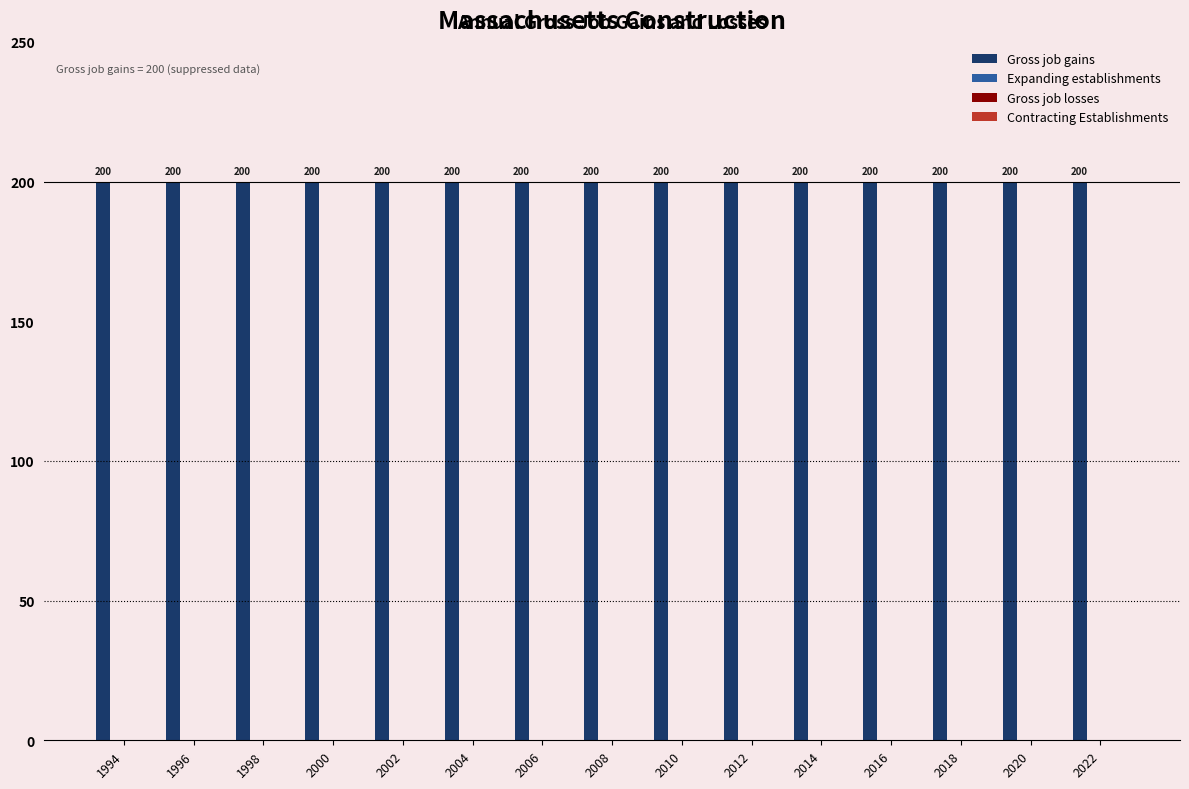

Count the number of data series in this chart.

4